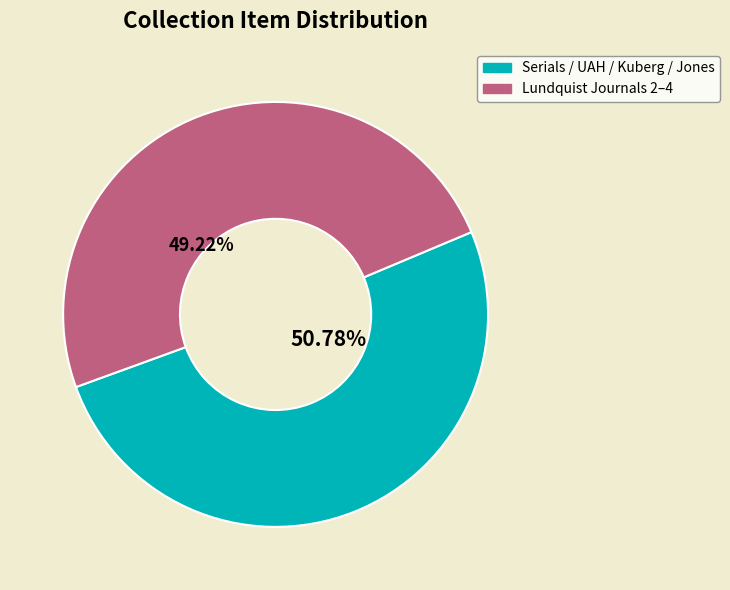

Is there a majority slice in this chart?

Yes